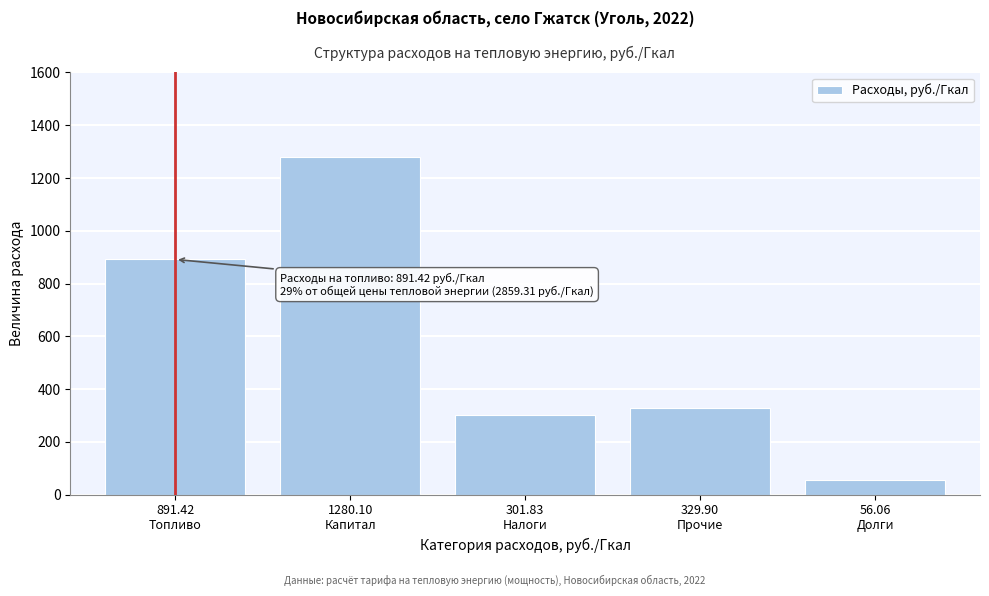

Reading left to right, what are all the values shown in this chart?

891.4	1280.1	301.8	329.9	56.1